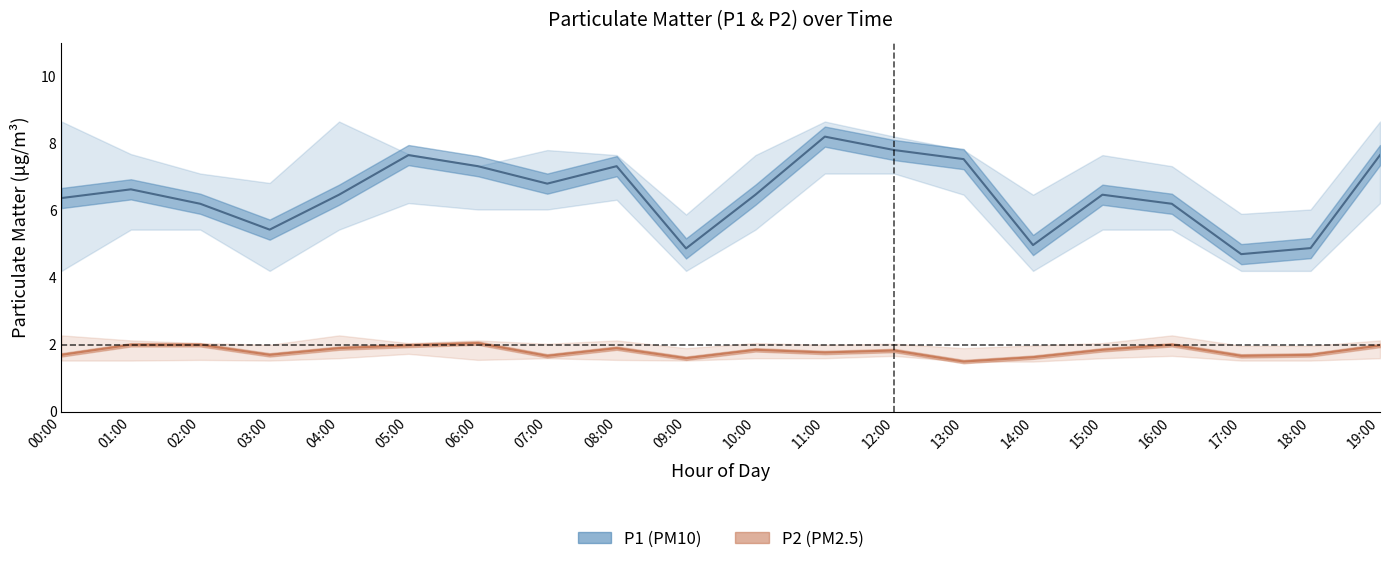

Reading left to right, transcribe all the data shown in this chart.

P1: 00:00=6.4	01:00=6.6	02:00=6.2	03:00=5.4	04:00=6.5	05:00=7.7	06:00=7.3	07:00=6.8	08:00=7.3	09:00=4.9	10:00=6.5	11:00=8.2	12:00=7.8	13:00=7.5	14:00=5.0	15:00=6.5	16:00=6.2	17:00=4.7	18:00=4.9	19:00=7.7
P2: 00:00=1.7	01:00=2.0	02:00=2.0	03:00=1.7	04:00=1.9	05:00=2.0	06:00=2.0	07:00=1.7	08:00=1.9	09:00=1.6	10:00=1.9	11:00=1.8	12:00=1.8	13:00=1.5	14:00=1.6	15:00=1.9	16:00=2.0	17:00=1.7	18:00=1.7	19:00=2.0